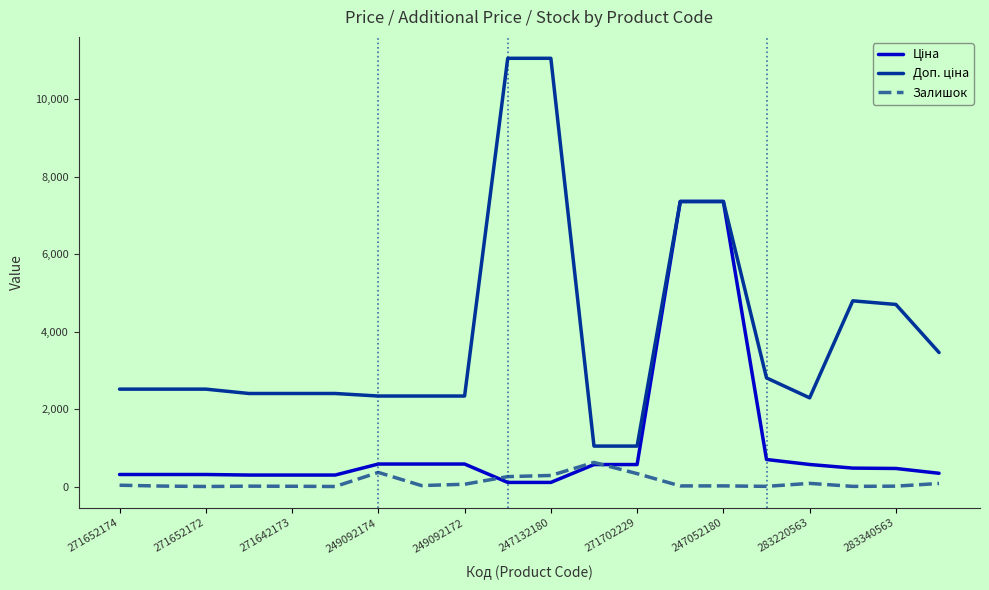

What is the highest value of the Залишок series?

626.0